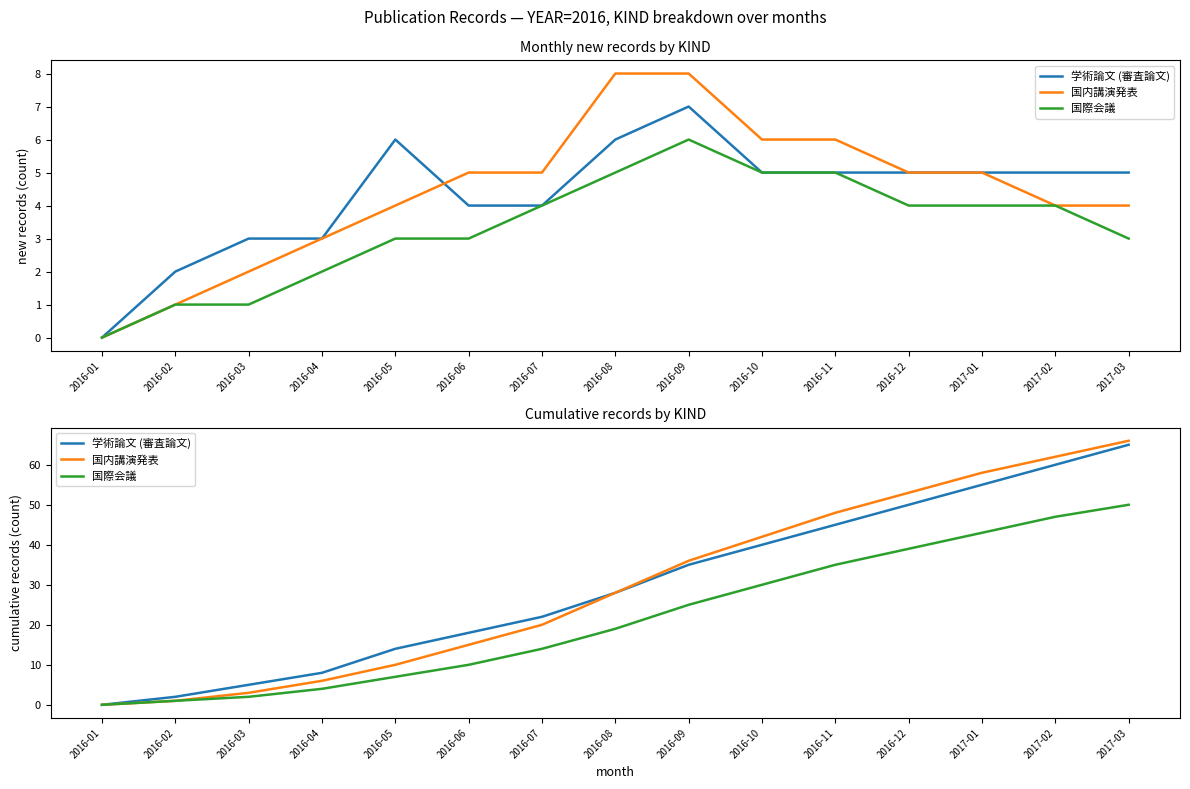

At how many categories does at least one series exceed 58?

2